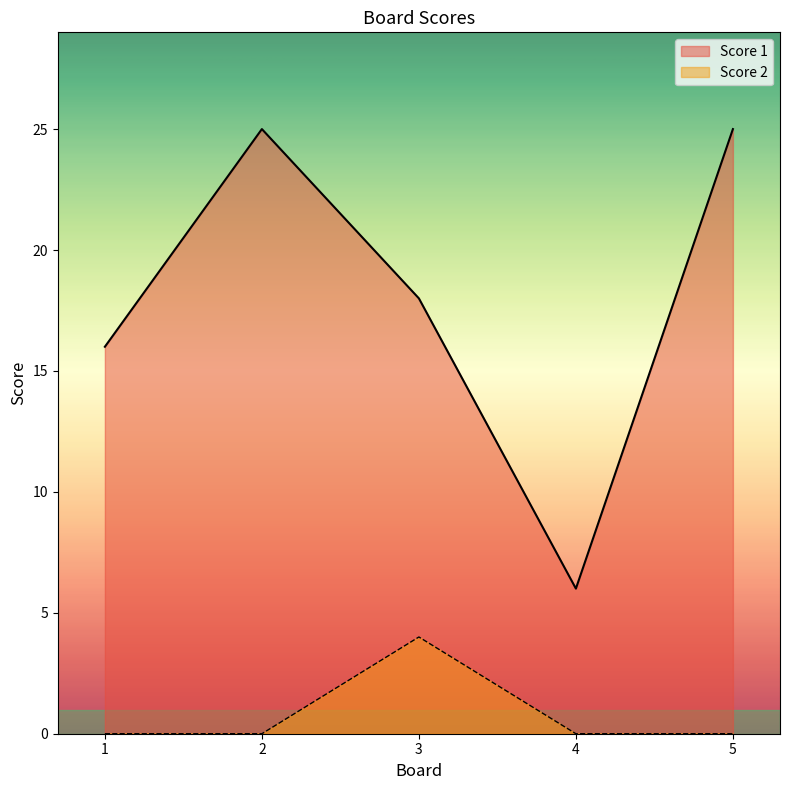

True or false: Score 1 has a value of 16 at 1.

True